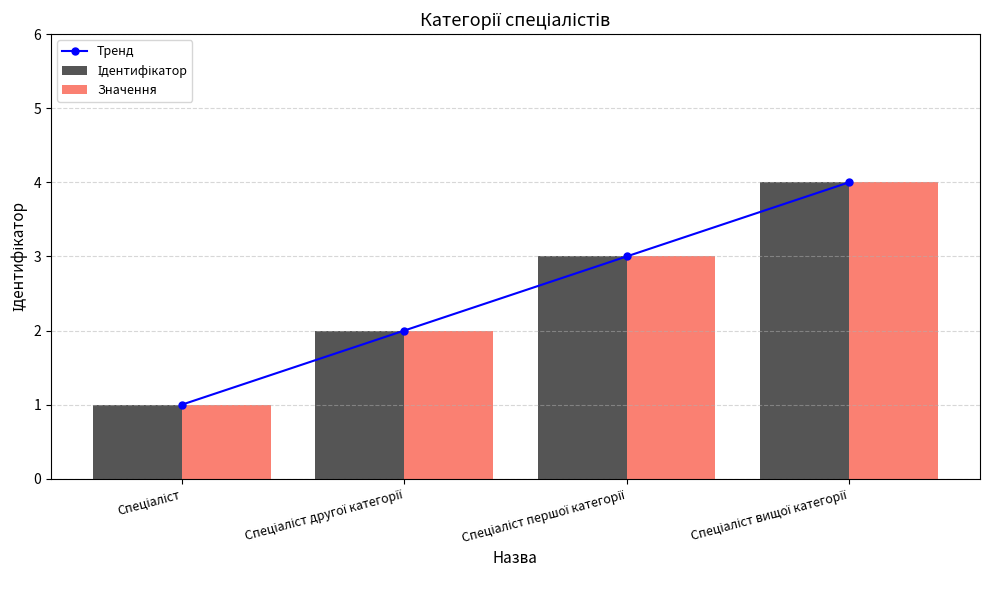

Are the bars horizontal?

No